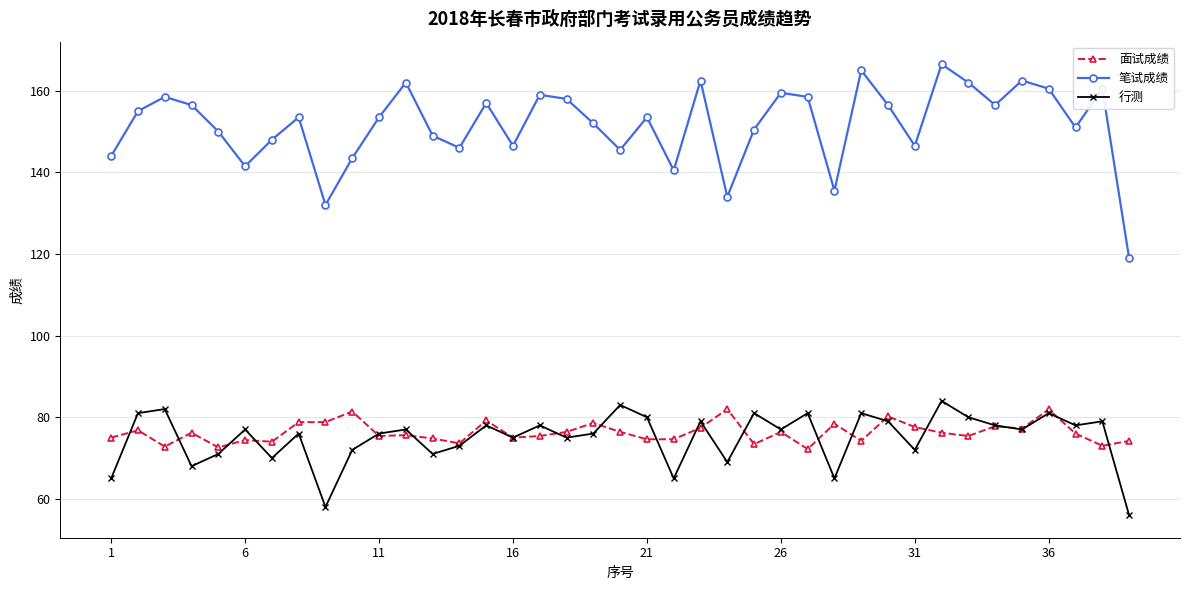

Which series has the largest total across all categories?

笔试成绩